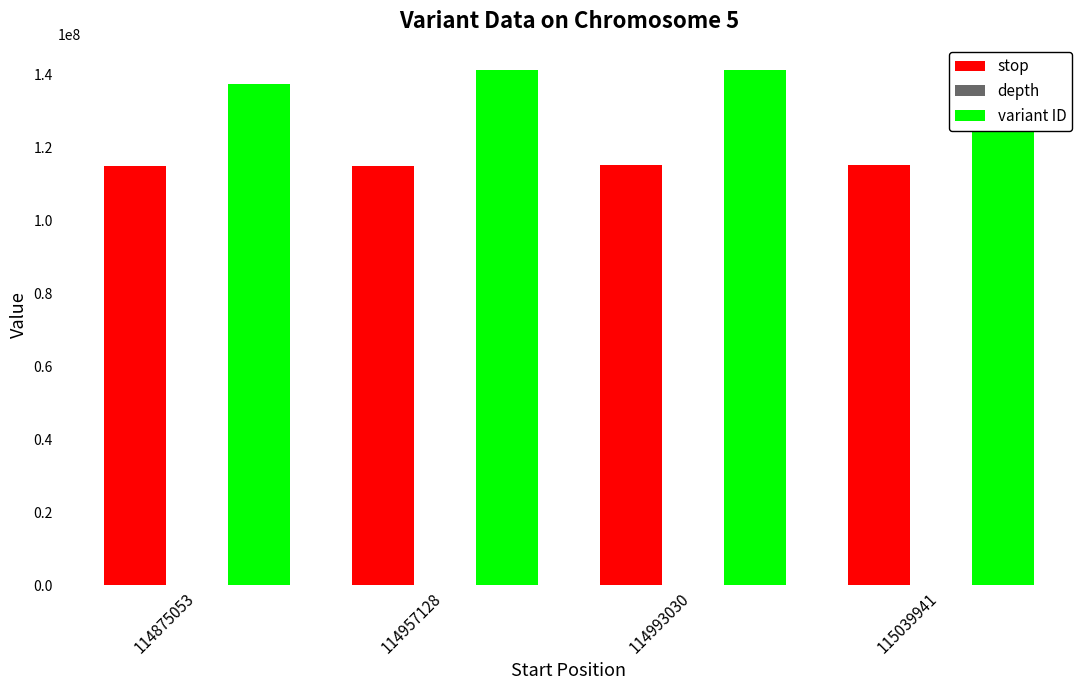

Is the value of variant ID at 114875053 greater than the value of stop at 114993030?

Yes